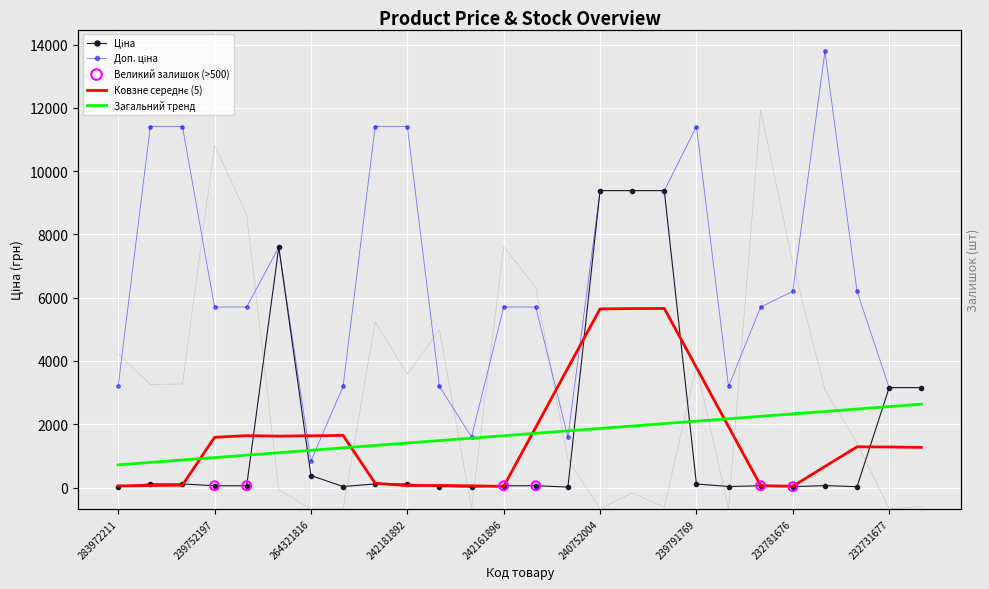

Which series has the largest total across all categories?

Доп. ціна